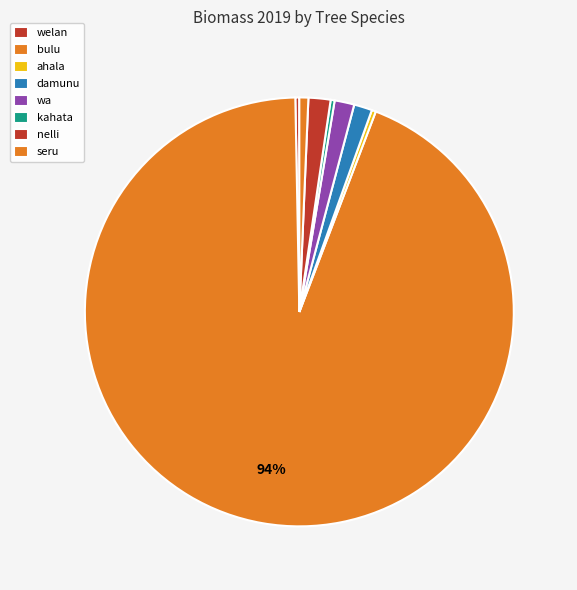

Count the number of slices in the pie.

8